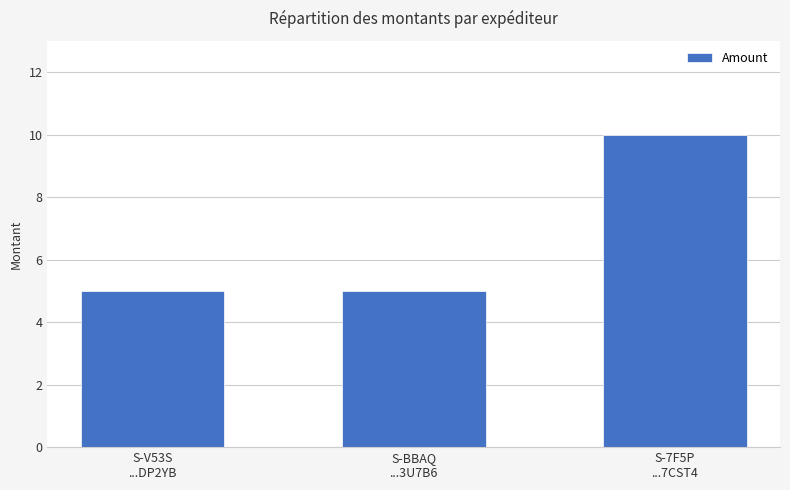

What is the average value?

7